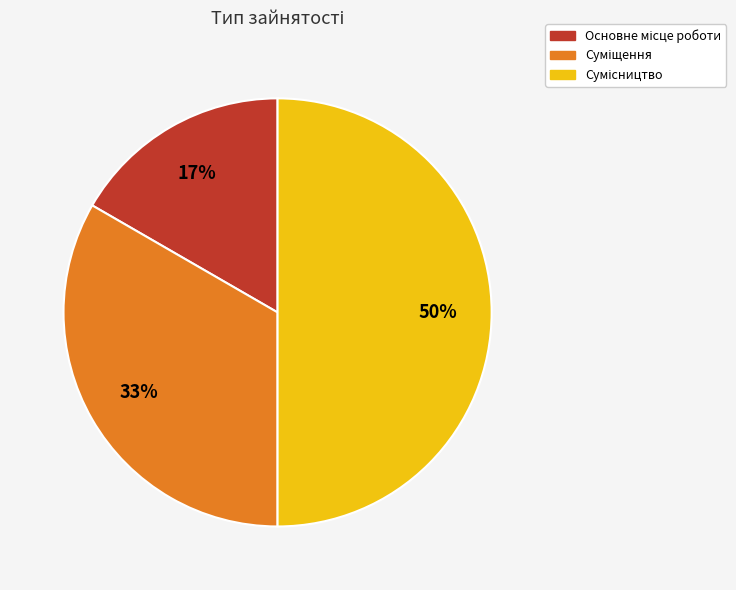

To the nearest percent, what is the difference between the largest and smallest slice percentages?

33%